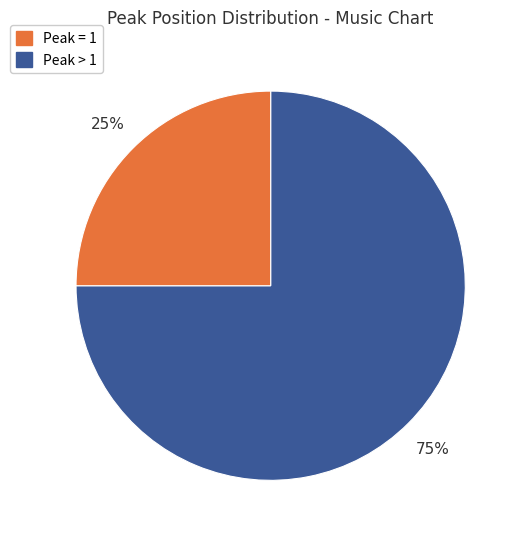

To the nearest percent, what is the difference between the largest and smallest slice percentages?

50%